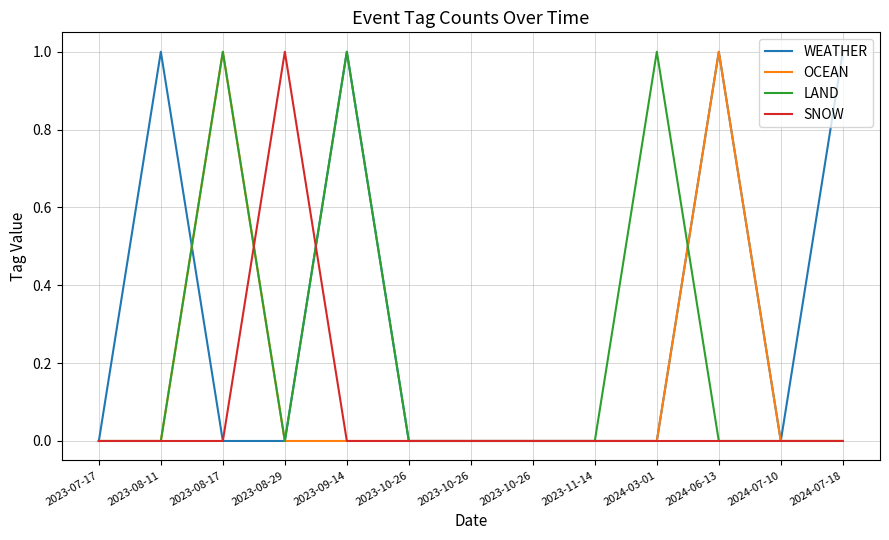

At how many categories does at least one series exceed 0?

7